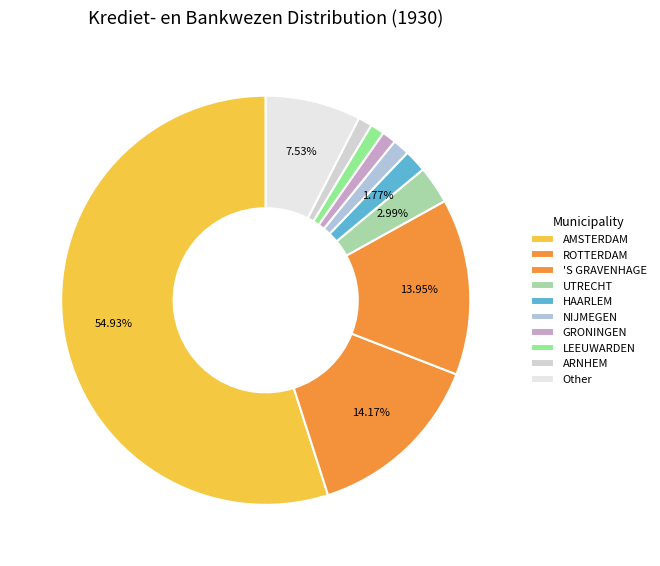

Does AMSTERDAM represent more than half of the total?

Yes